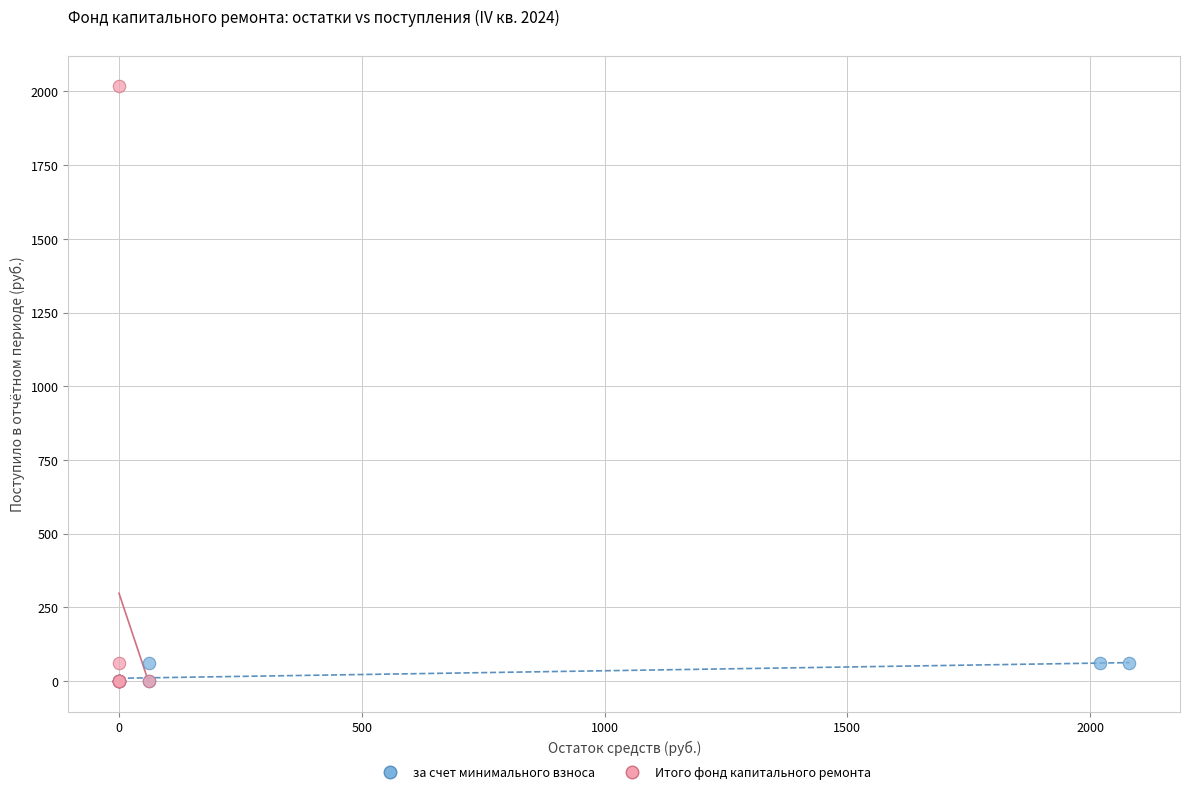

Which series has the widest spread of Y values?

Итого фонд капитального ремонта